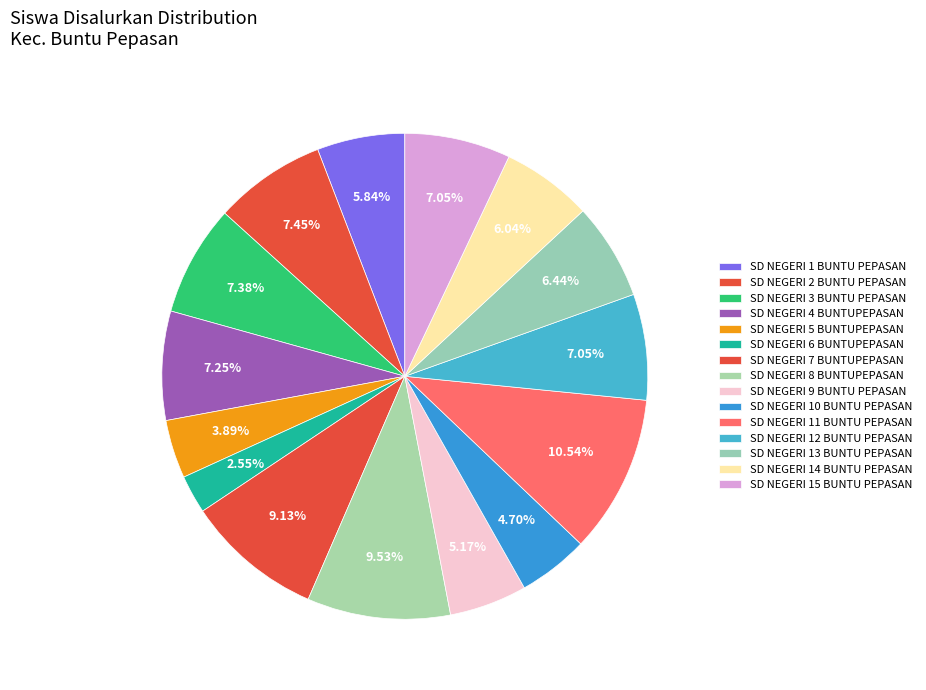

Rank the categories by value from lowest to highest.

SD NEGERI 6 BUNTUPEPASAN, SD NEGERI 5 BUNTUPEPASAN, SD NEGERI 10 BUNTU PEPASAN, SD NEGERI 9 BUNTU PEPASAN, SD NEGERI 1 BUNTU PEPASAN, SD NEGERI 14 BUNTU PEPASAN, SD NEGERI 13 BUNTU PEPASAN, SD NEGERI 12 BUNTU PEPASAN, SD NEGERI 15 BUNTU PEPASAN, SD NEGERI 4 BUNTUPEPASAN, SD NEGERI 3 BUNTU PEPASAN, SD NEGERI 2 BUNTU PEPASAN, SD NEGERI 7 BUNTUPEPASAN, SD NEGERI 8 BUNTUPEPASAN, SD NEGERI 11 BUNTU PEPASAN